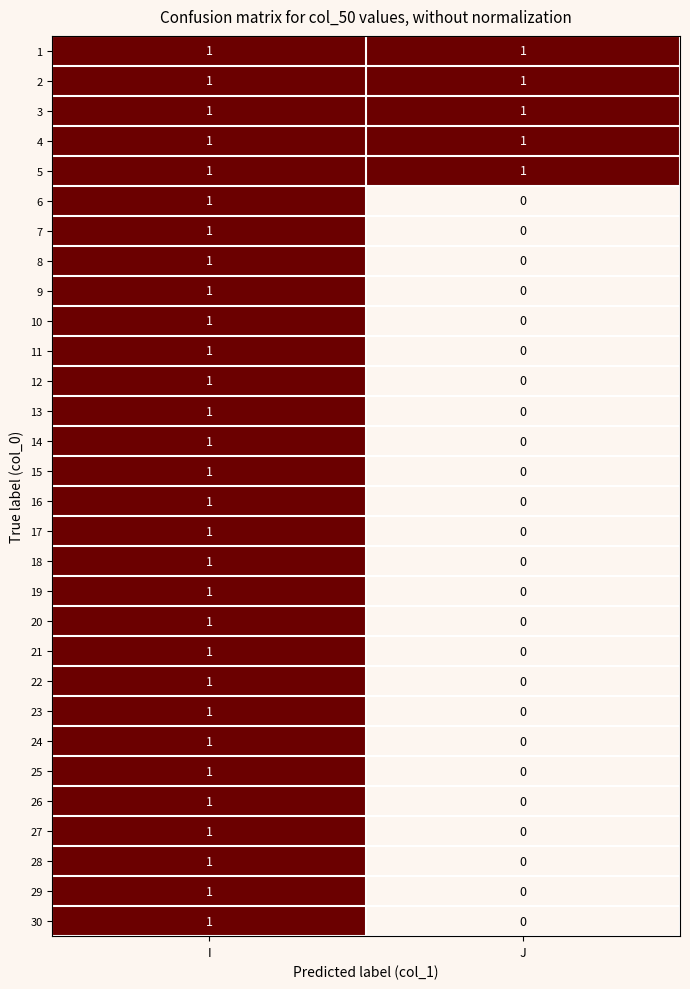

Is it true that 8 equals 1 at J?

False